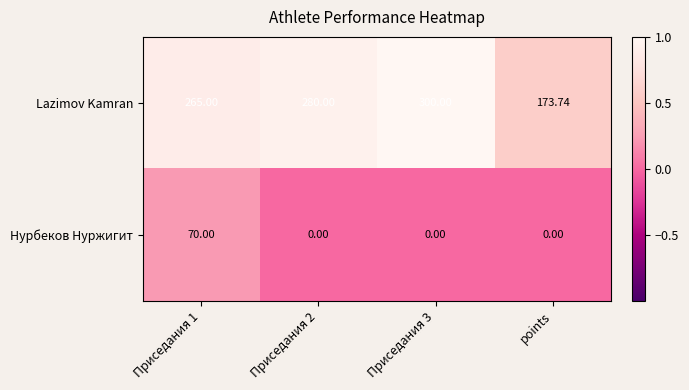

Which series has the widest spread of values?

Lazimov Kamran